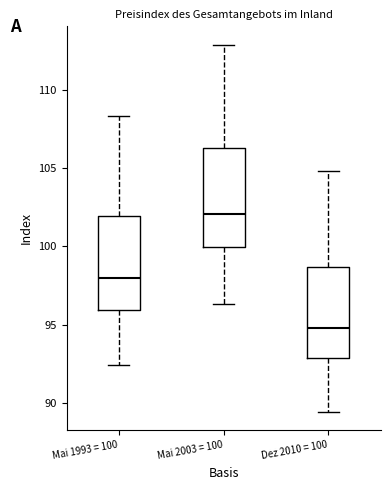

Reading left to right, read every box against the y-axis: the position of its median line, the range the box covers, and the ends of its whiskers. The values are not printed on the chart, so give them approximately, as read against the axis.

Mai 1993 = 100: median 98.0, box 96.0 to 102.0, whiskers 92.5 to 108.5
Mai 2003 = 100: median 102.0, box 100.0 to 106.5, whiskers 96.5 to 113.0
Dez 2010 = 100: median 95.0, box 93.0 to 98.5, whiskers 89.5 to 105.0